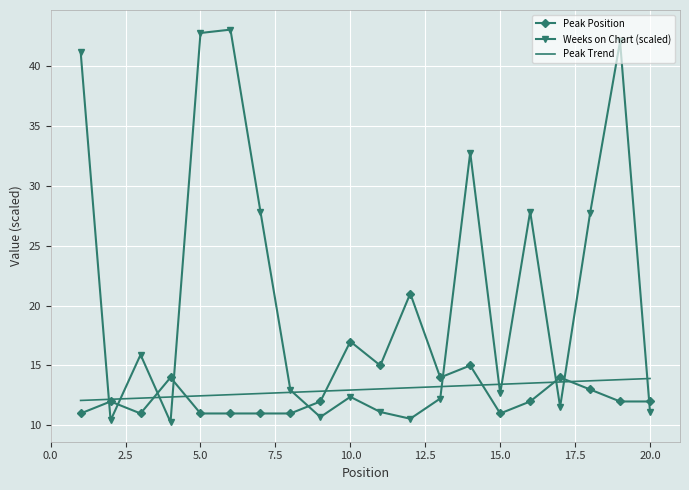

What are all the series names shown in the legend?

Peak Position, Weeks on Chart (scaled), Peak Trend